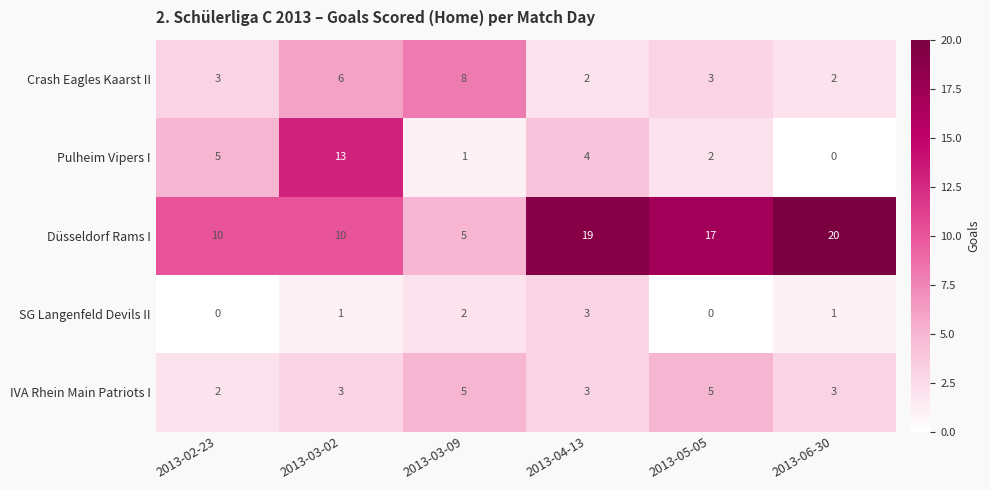

At which category is the sum across all series the highest?

2013-03-02